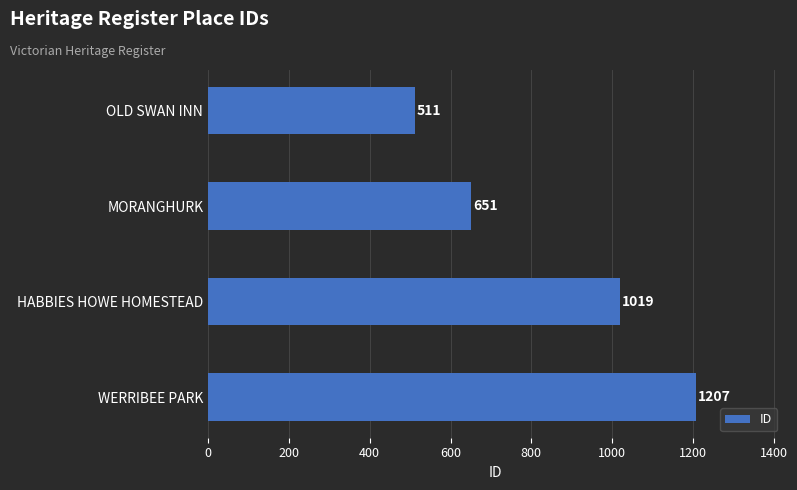

Reading bottom to top, transcribe all the data shown in this chart.

WERRIBEE PARK=1207	HABBIES HOWE HOMESTEAD=1019	MORANGHURK=651	OLD SWAN INN=511